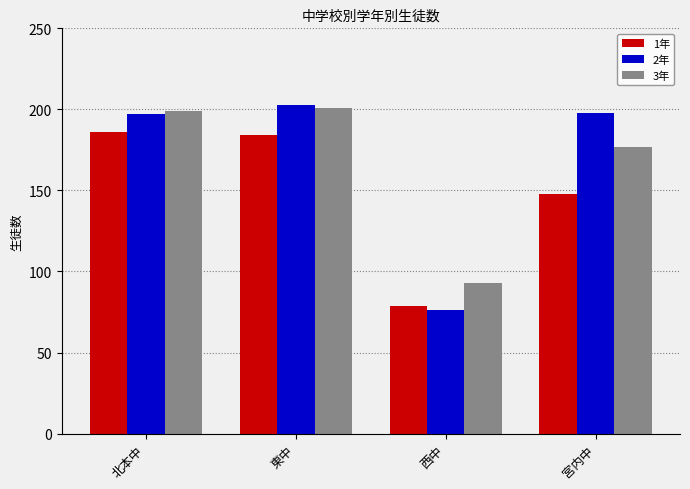

At how many categories does at least one series exceed 95?

3